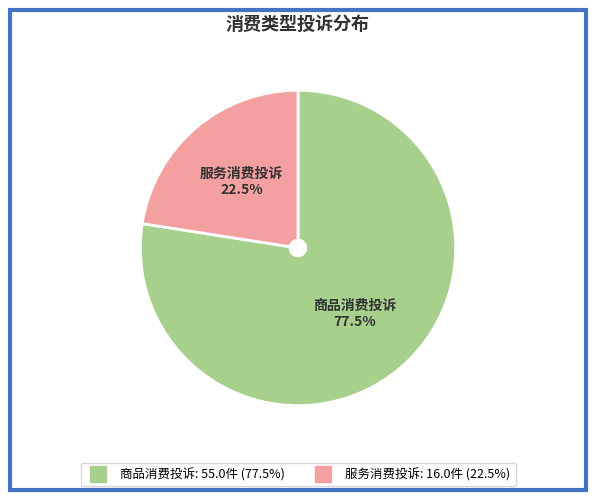

How many slices are in this pie chart?

2